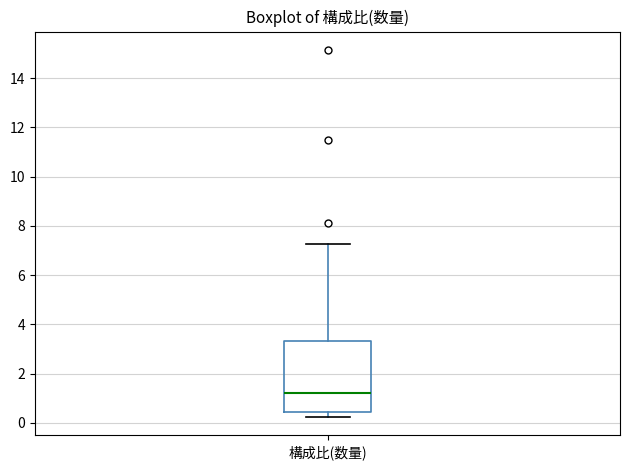

Transcribe this box plot: give where the median line is, the range the box spans, and where the two whiskers end, as read against the y-axis. The values are not printed on the chart, so give them approximately, as read against the axis.

median 1.2, box 0.4 to 3.4, whiskers 0.2 to 7.2